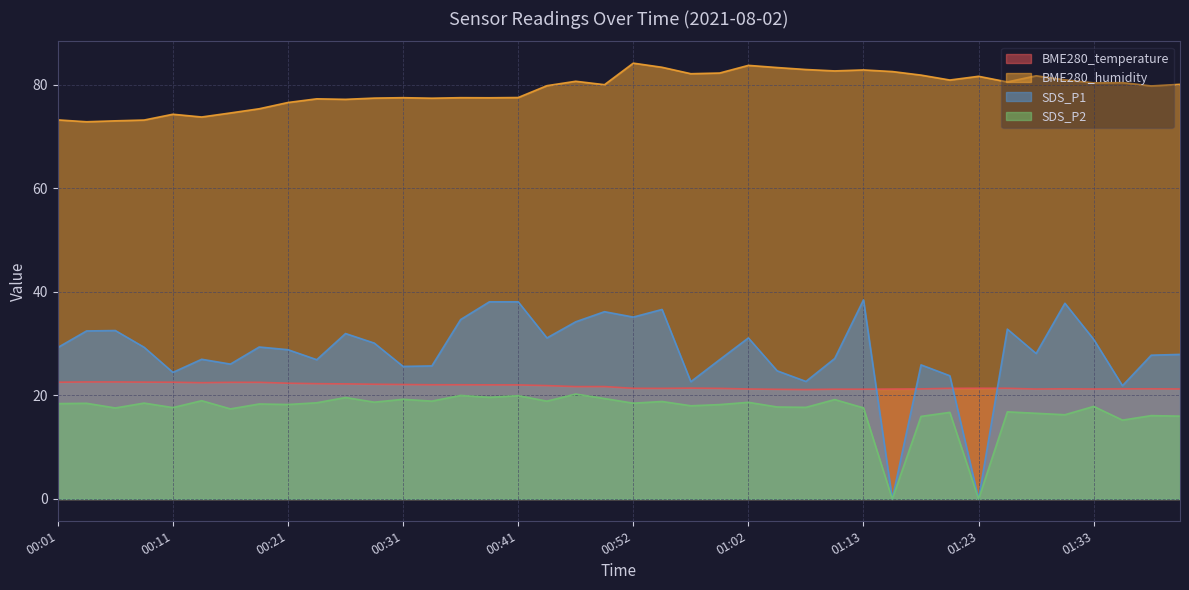

At which category does the chart reach its peak across all series?

00:52